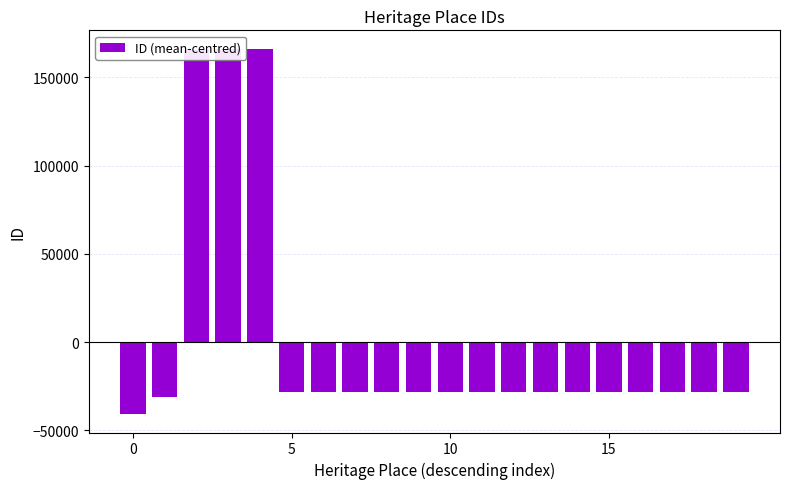

What is the difference between the maximum and minimum values?

207129.0